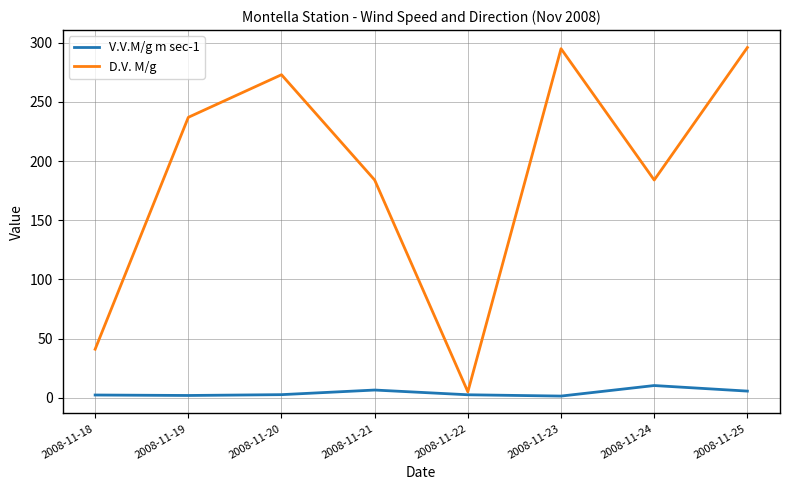

Between 2008-11-23 and 2008-11-24, which series saw the biggest shift?

D.V. M/g